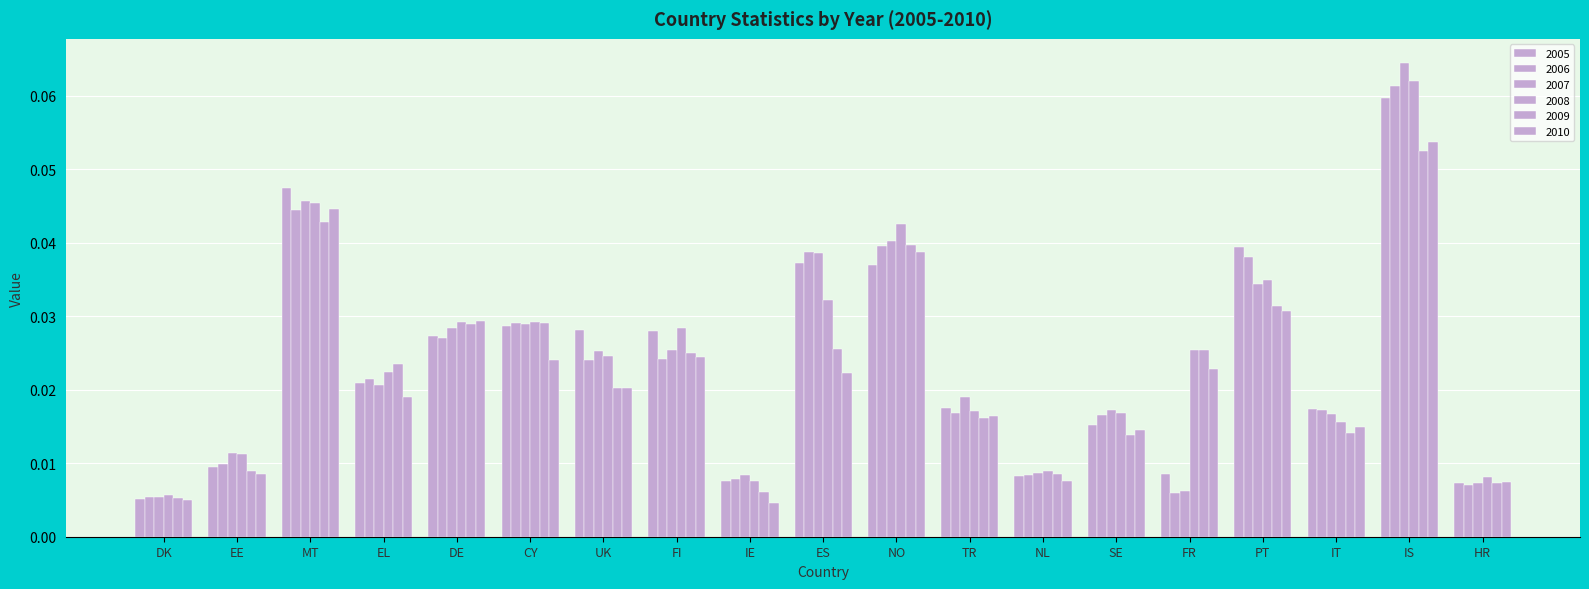

What position from the right is NL?

7